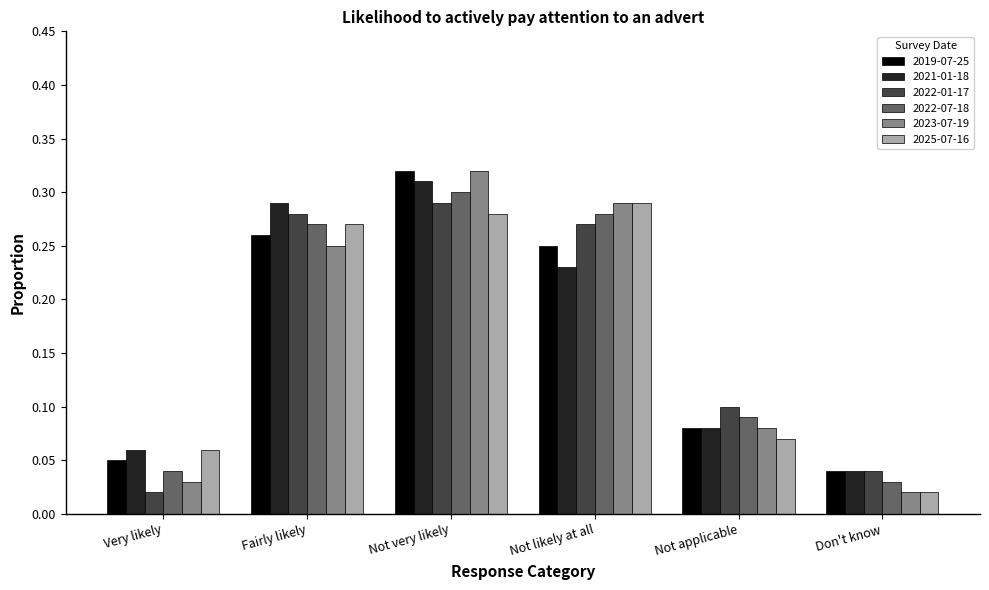

Which series has the largest range (max minus min)?

2023-07-19